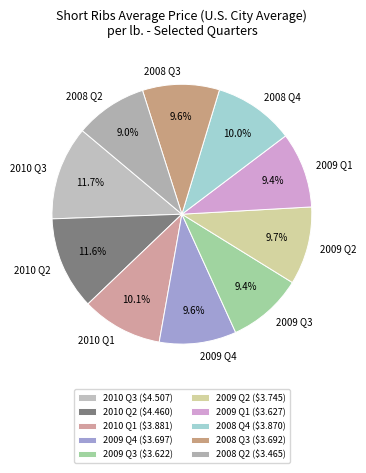

What percentage is NOT represented by 2008 Q4?

90.0%